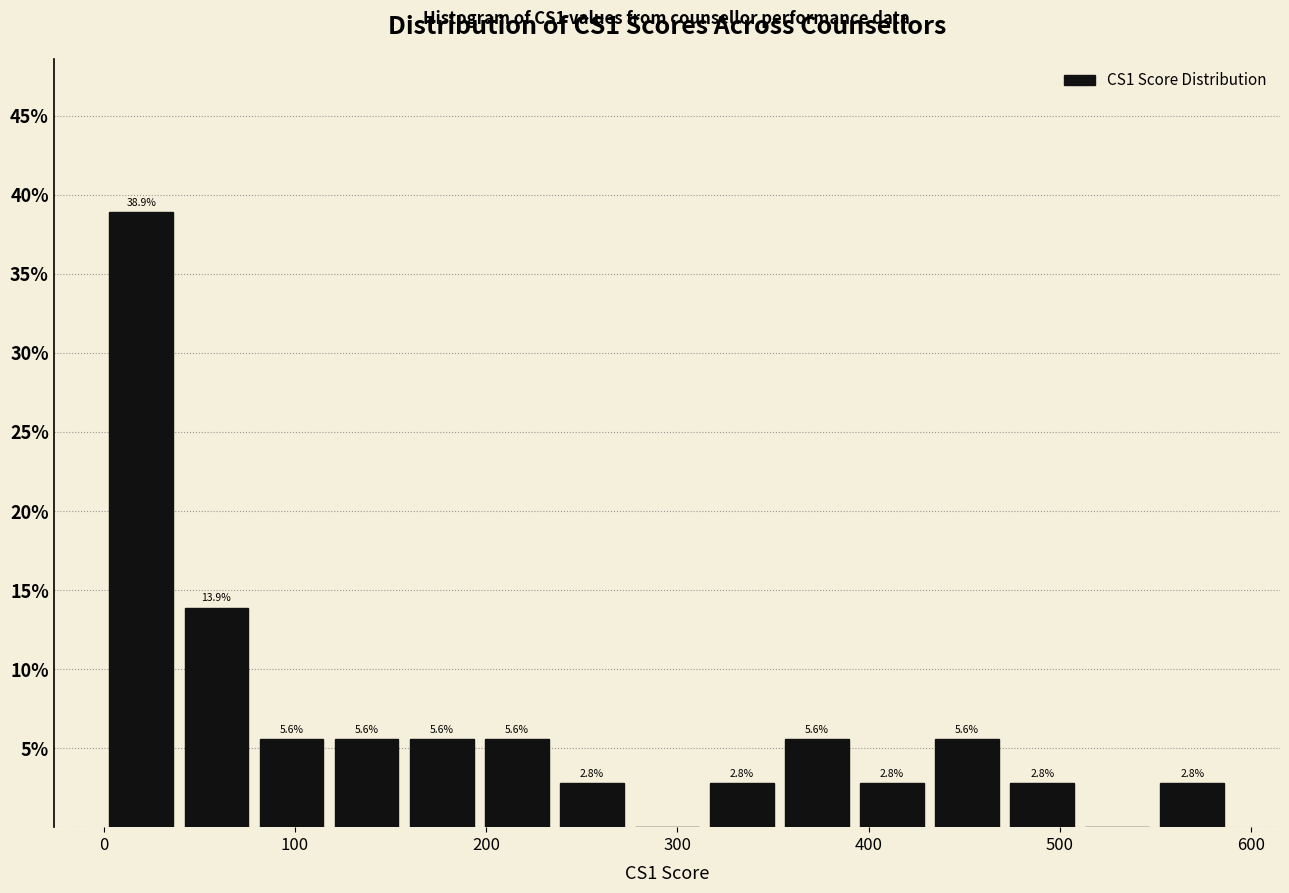

Read against the x-axis, roughly where is the centre of the tallest bar?

20